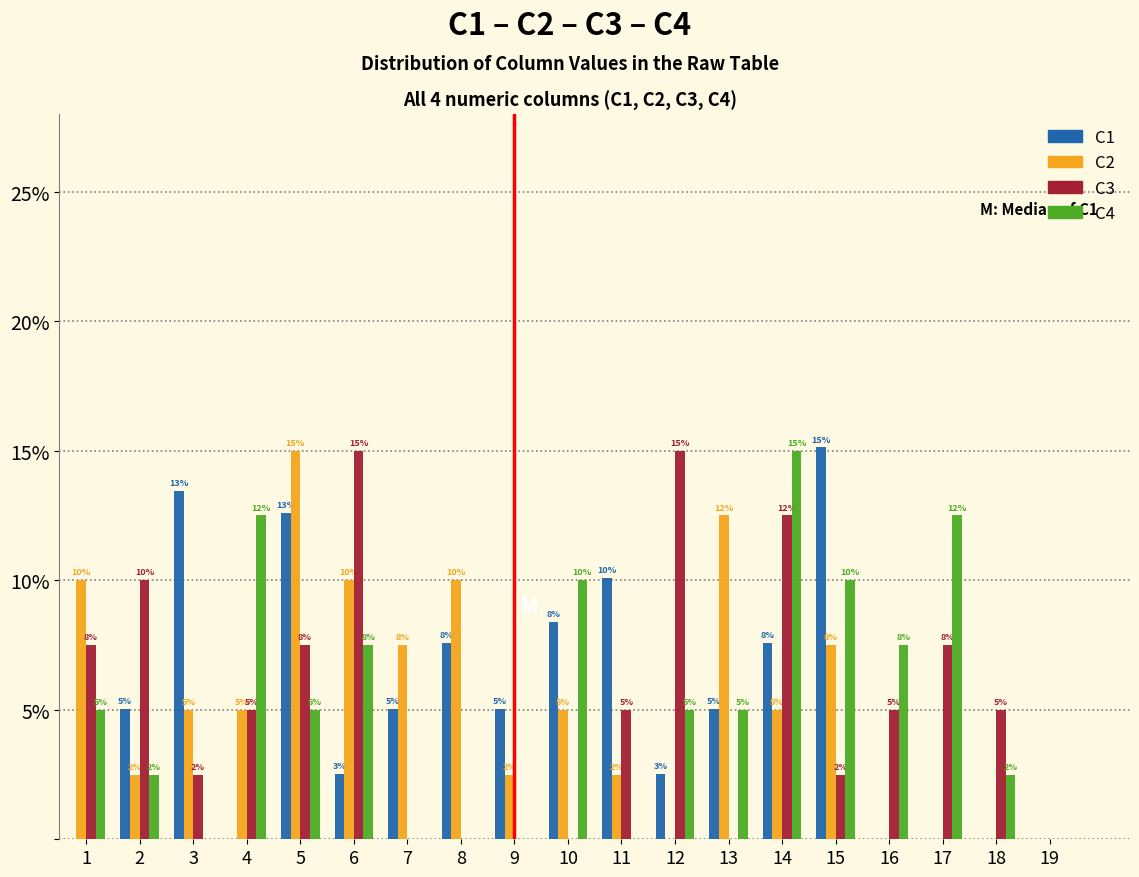

In the C2 series, which range on the x-axis has the tallest bar?

4.5 to 5.5